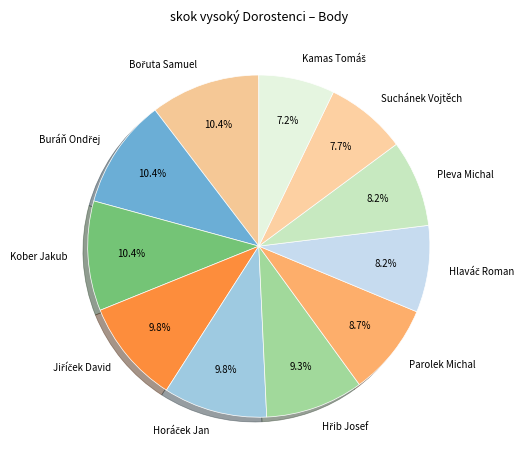

Does any single category account for the majority?

No